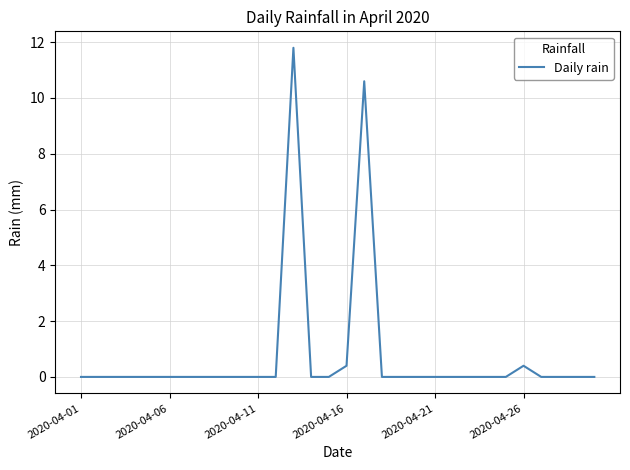

What is the difference between the maximum and minimum values?

11.8